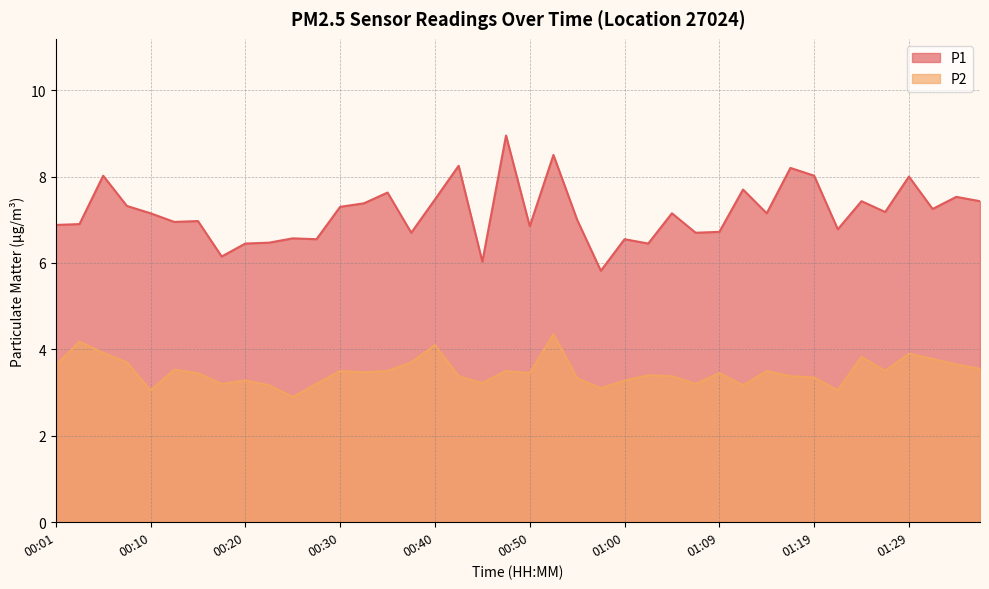

What position from the left is 01:27?

36